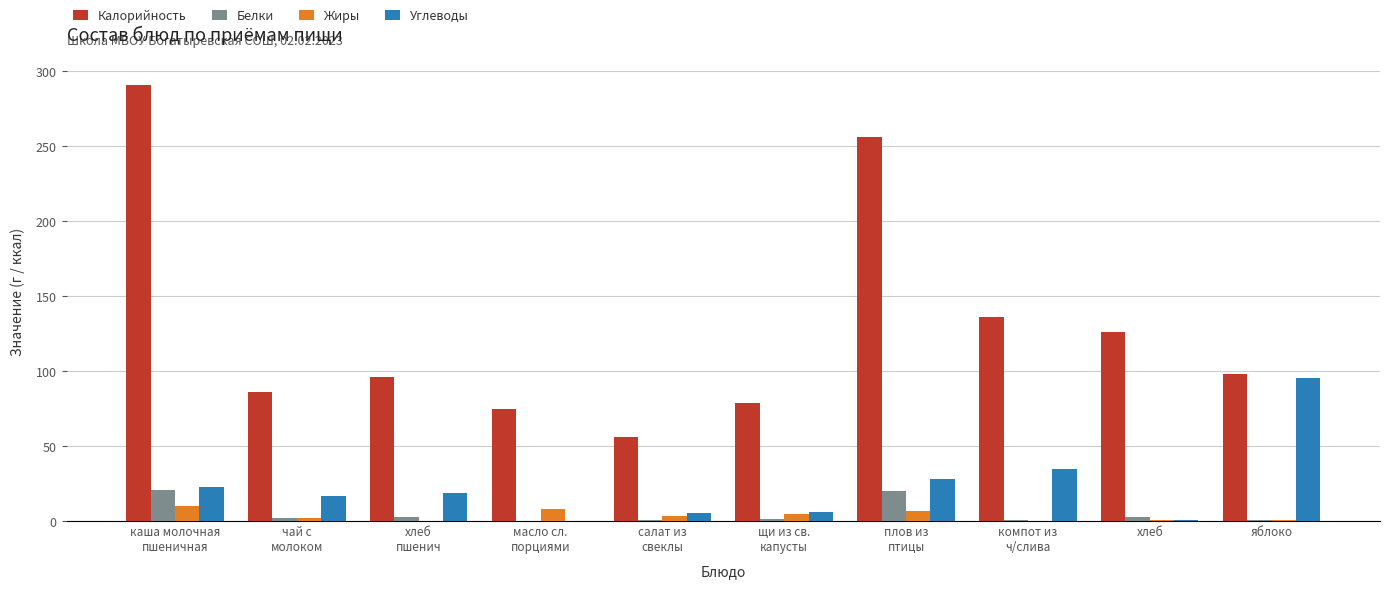

How many distinct data groups are displayed?

4